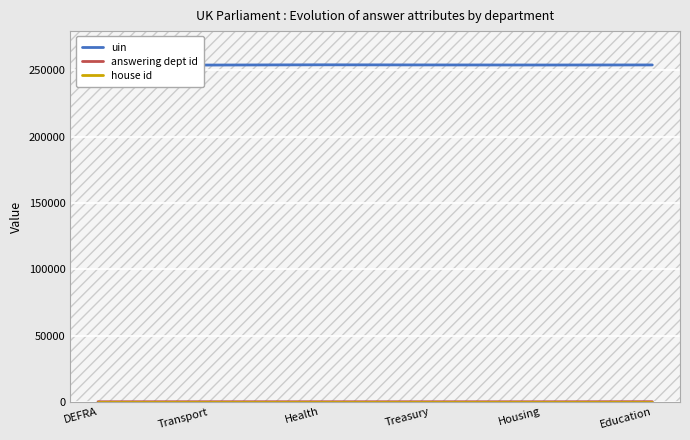

What is the difference between the uin values at DEFRA and Education?

84